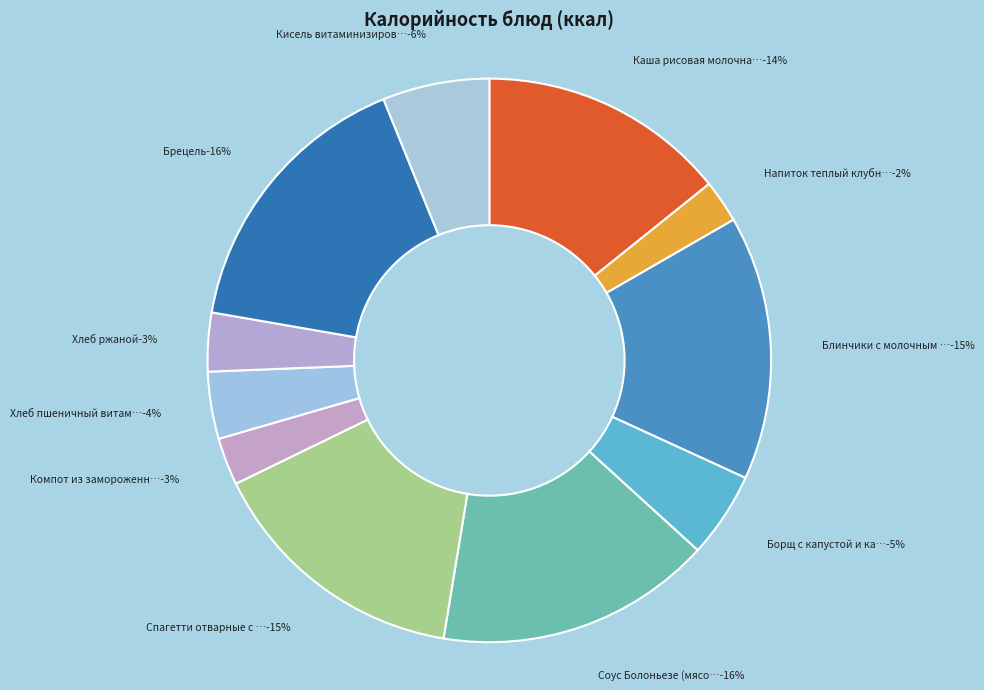

How many segments does this pie chart have?

11